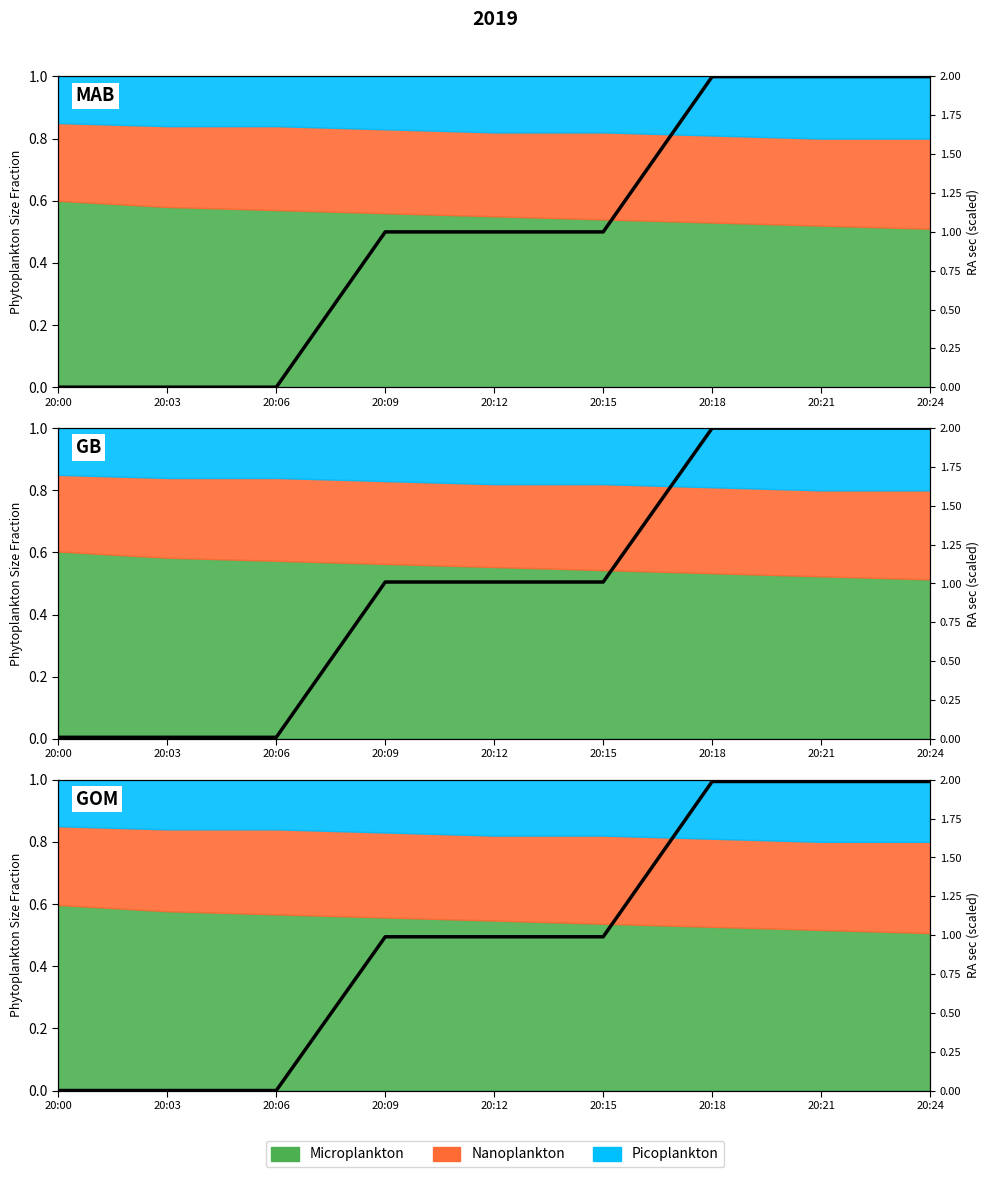

What is the average value?

1.0